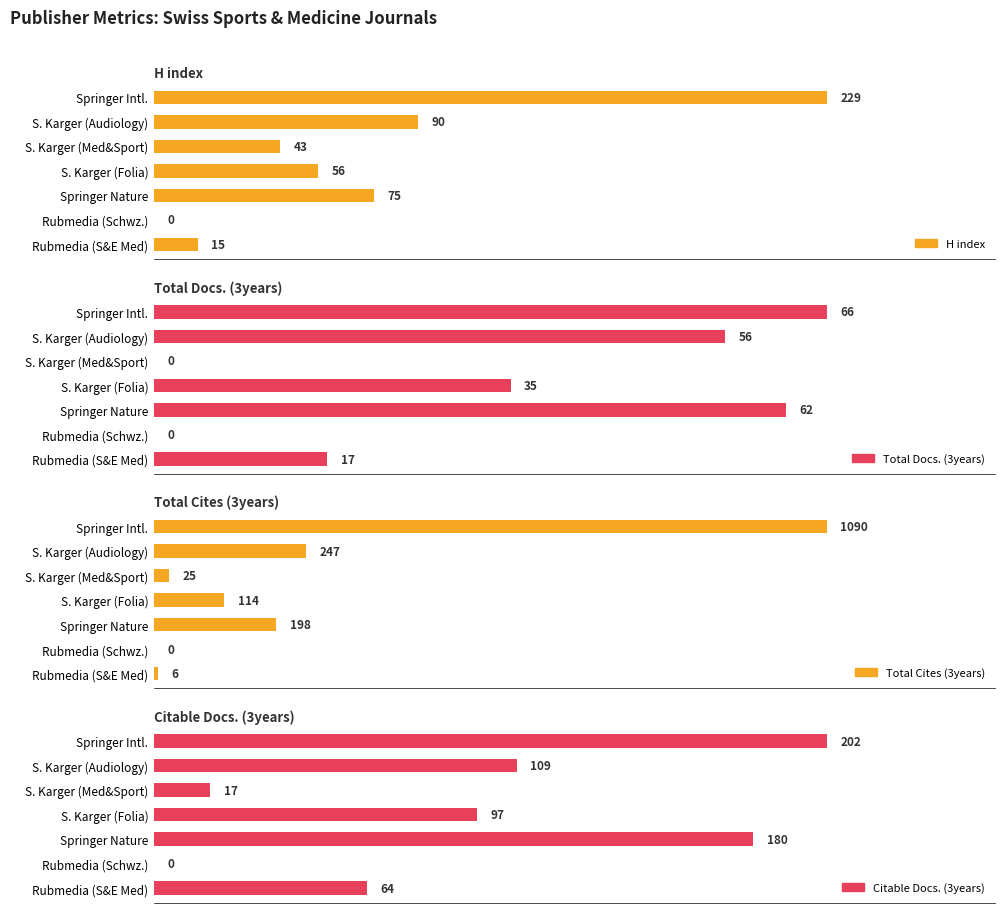

At how many categories does at least one series exceed 15?

6